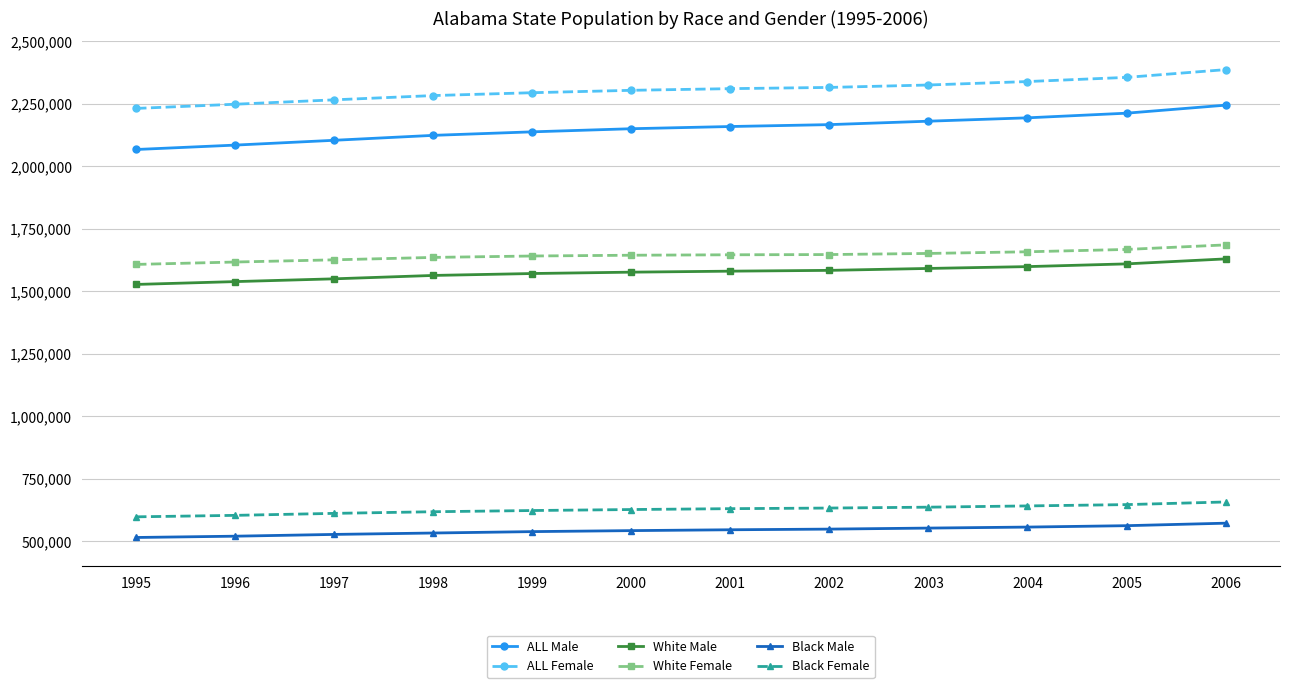

What is the spread (max minus min) of values at 1997?

1736809